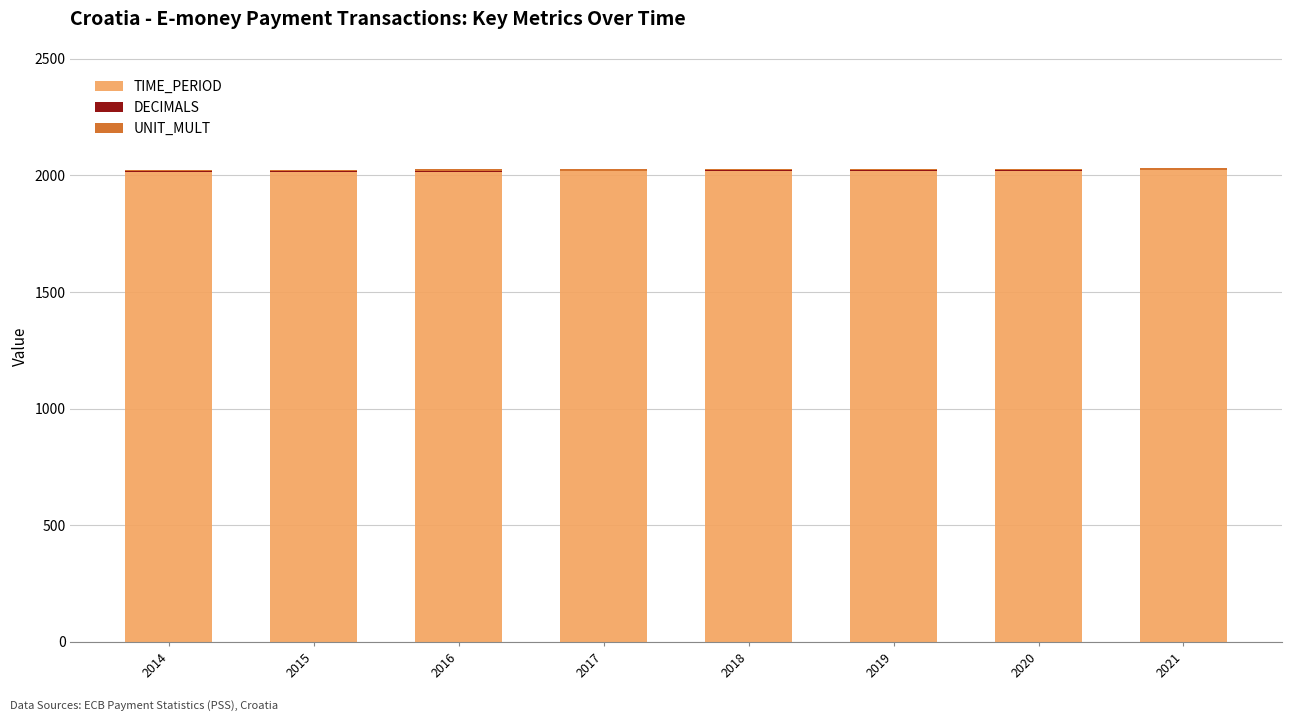

What is the sum of all TIME_PERIOD values?

16140